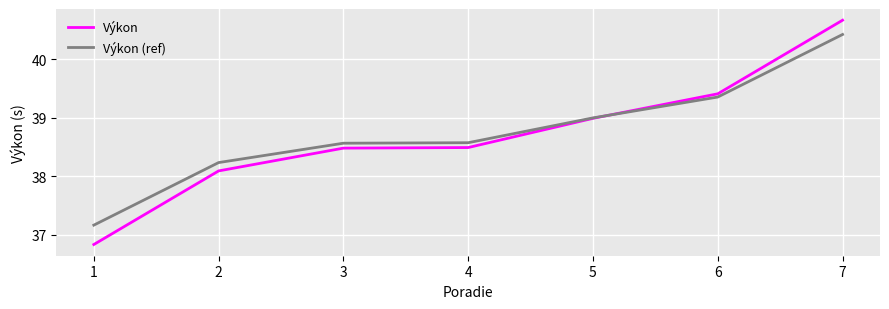

At which category is the sum across all series the highest?

7